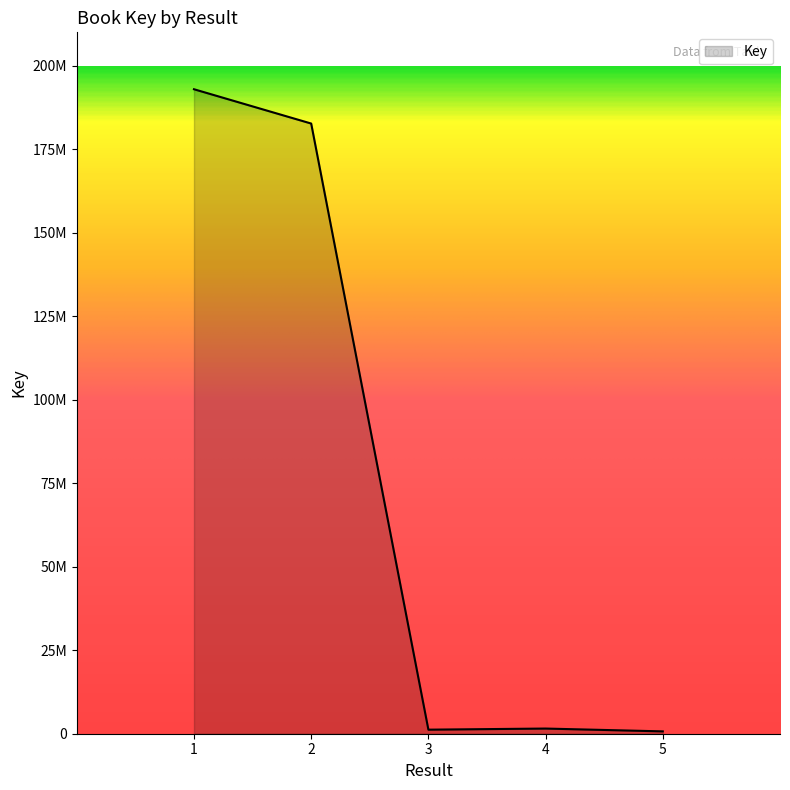

Where is the first local minimum?

3